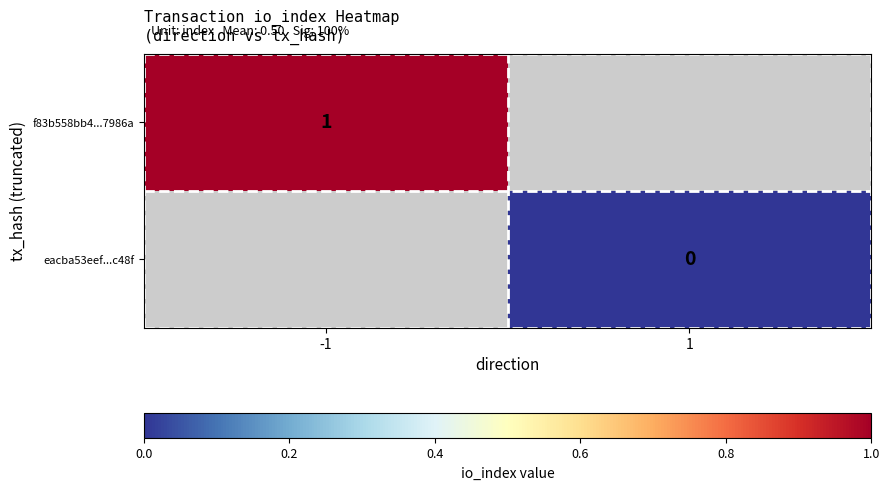

The value of f83b558bb4...7986a at -1 is 0. True or false?

False